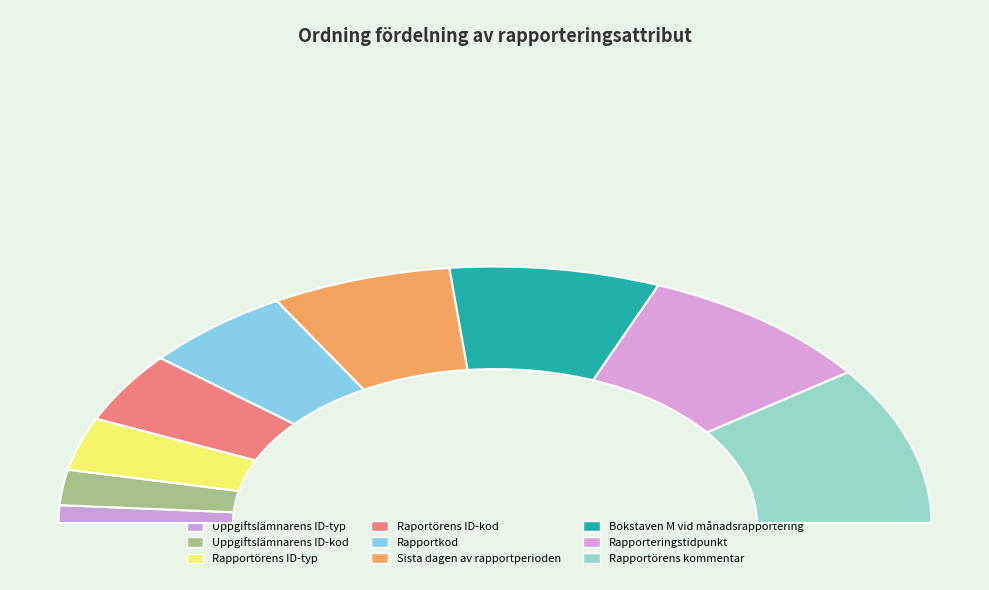

To the nearest percent, what is the difference between the largest and smallest slice percentages?

18%